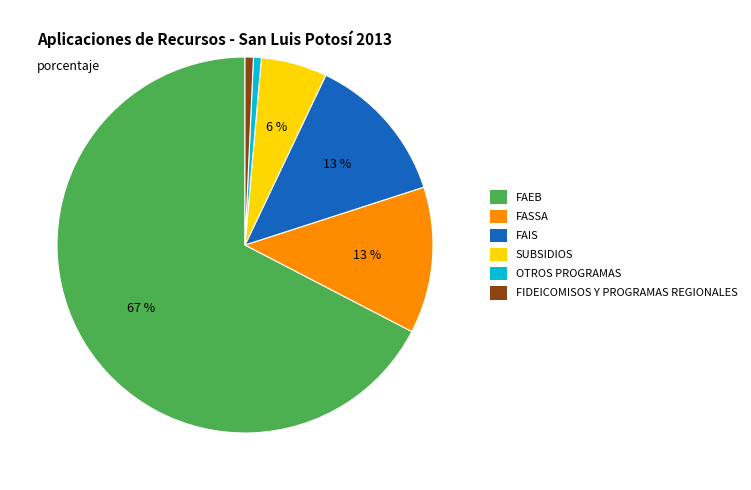

To the nearest percent, what is the combined percentage of SUBSIDIOS and FAIS?

19%